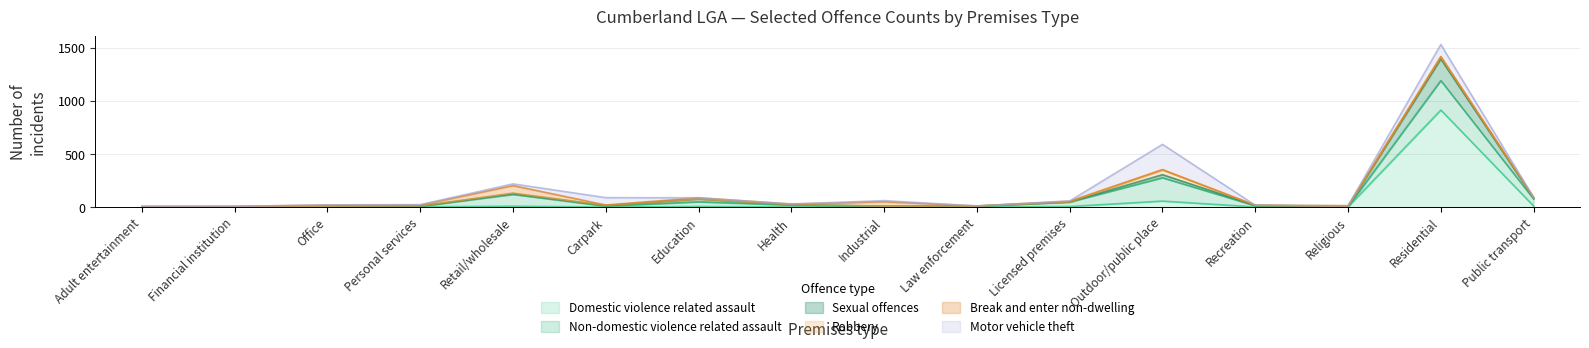

Does the chart have visible grid lines?

Yes